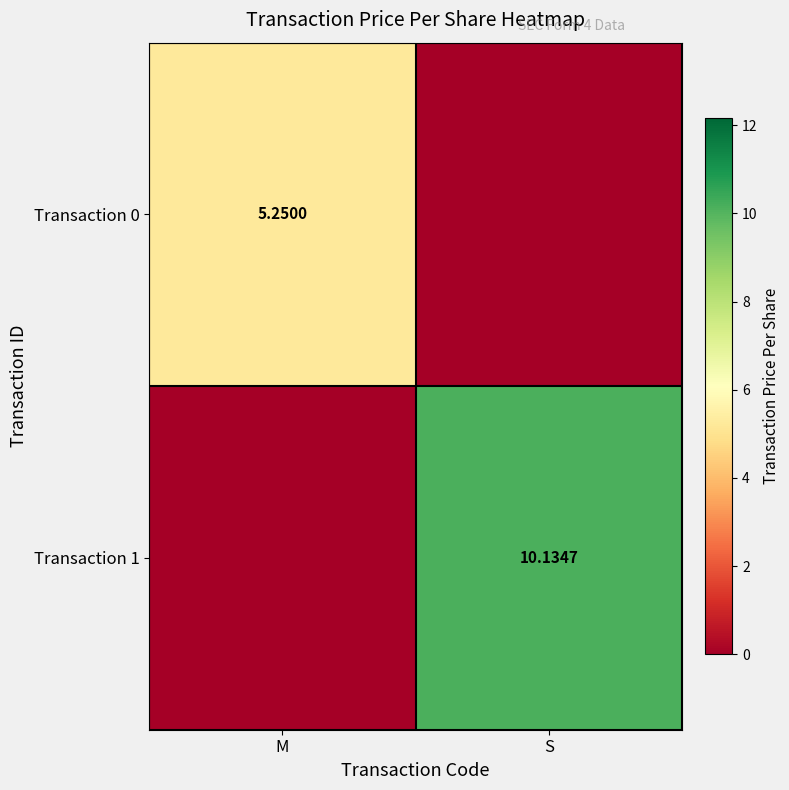

Is the value of Transaction 0 at M greater than the value of Transaction 1 at S?

No